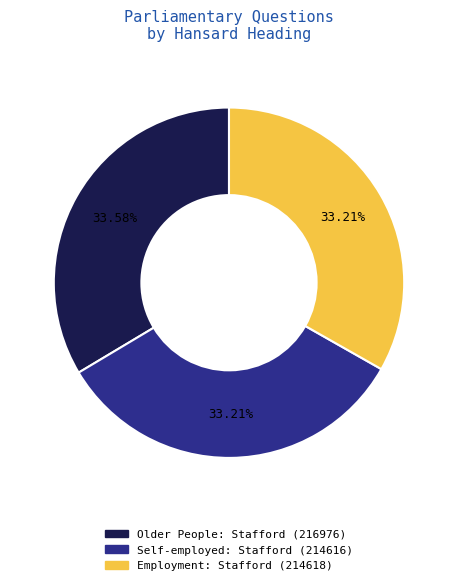

What is the ratio of the value at Older People: Stafford (216976) to the value at Employment: Stafford (214618)?

1.0